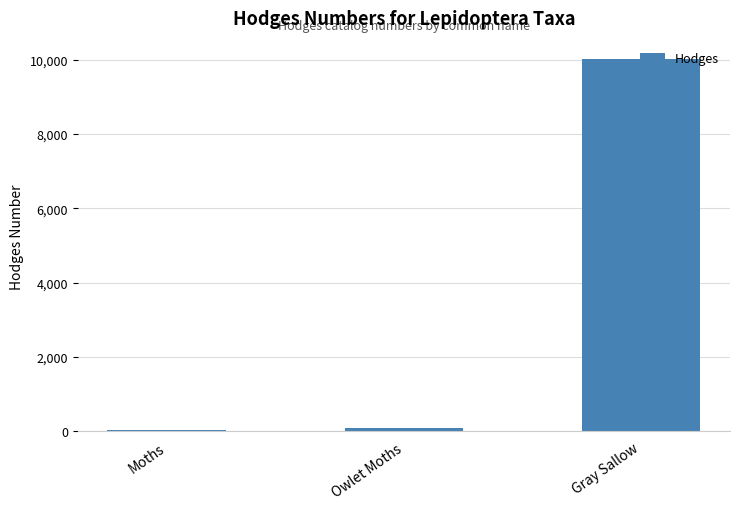

What is the difference between the values at Owlet Moths and Gray Sallow?

9919.5